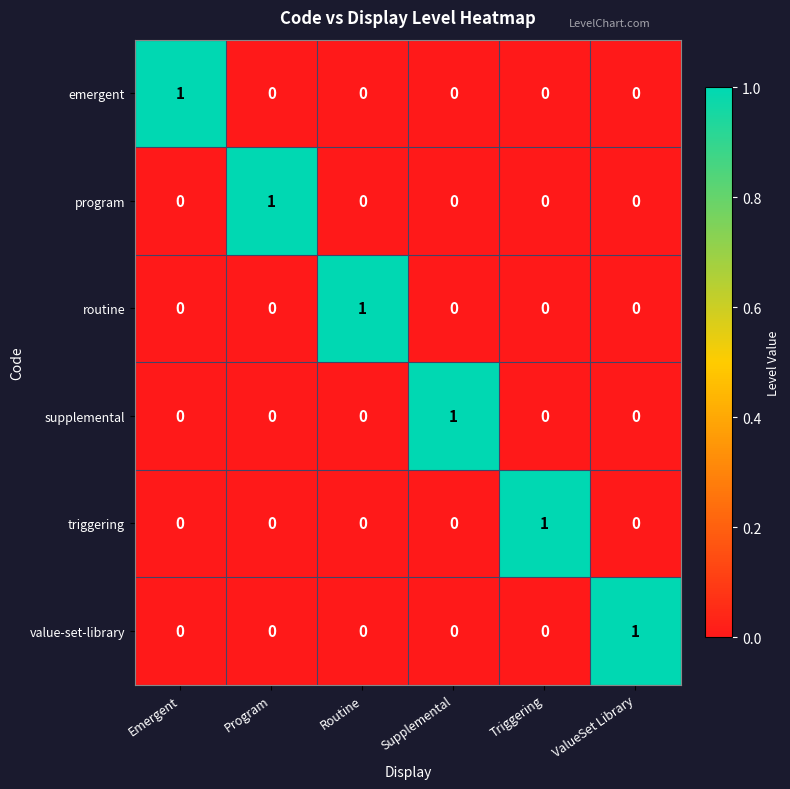

At which label does routine reach its peak?

Routine